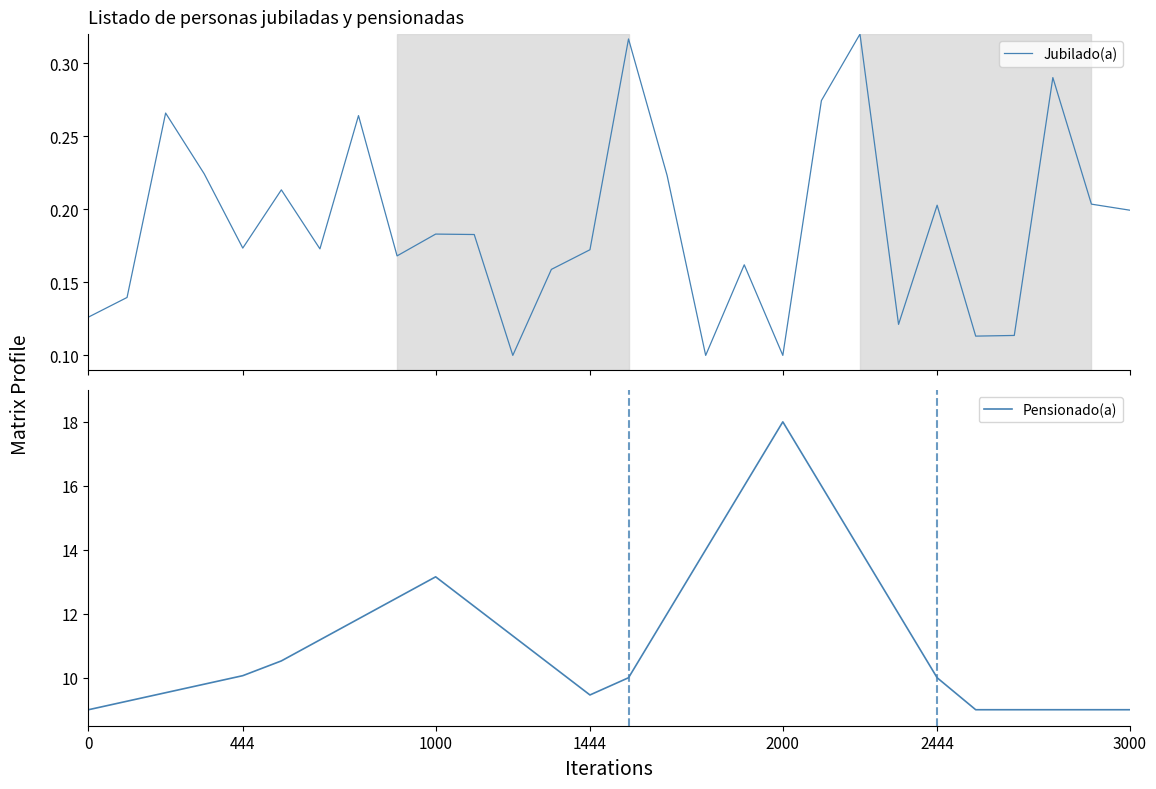

What are all the series names shown in the legend?

Jubilado(a), Pensionado(a)